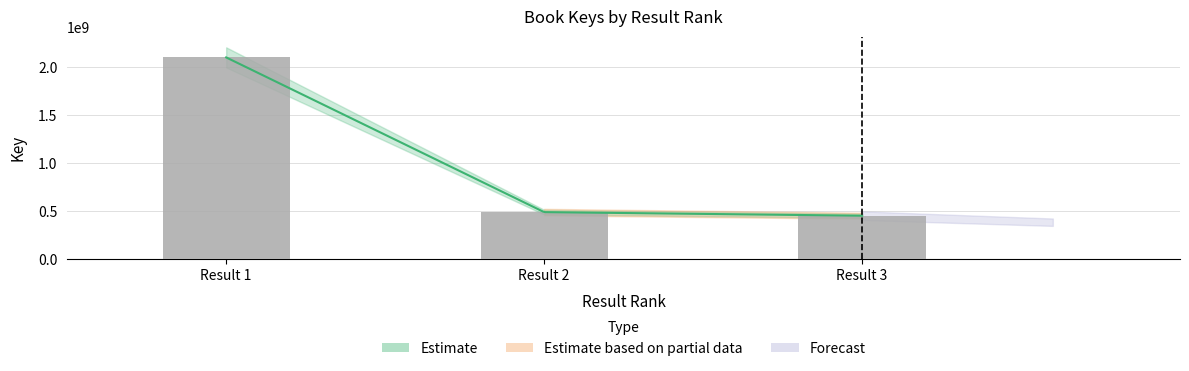

Between Result 1 and Result 2, which is larger?

Result 1